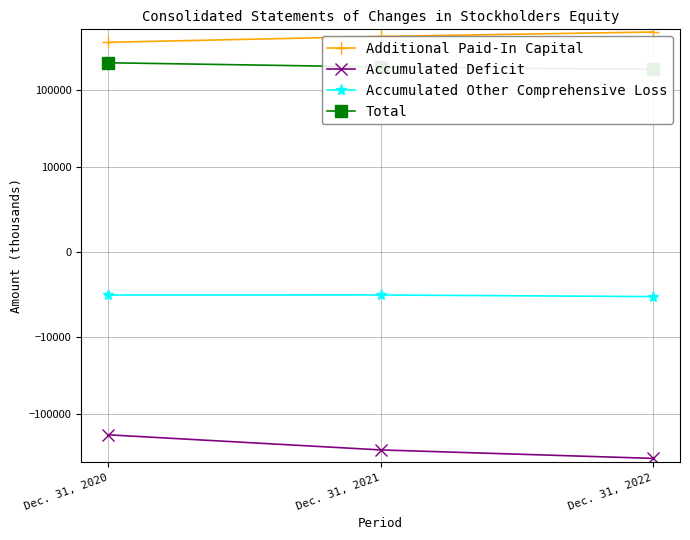

What is the value of the Total point at the 2nd from the left?

199135